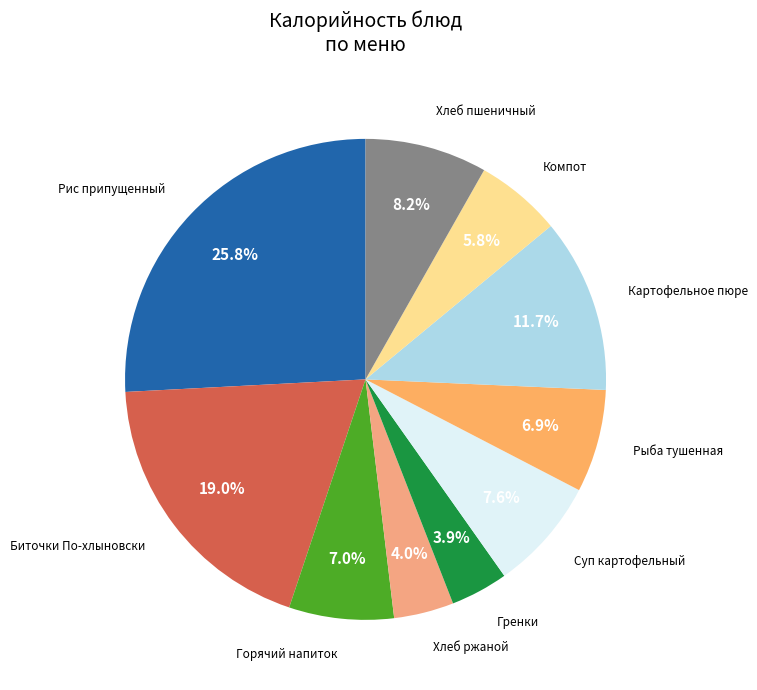

Count the number of slices in the pie.

10